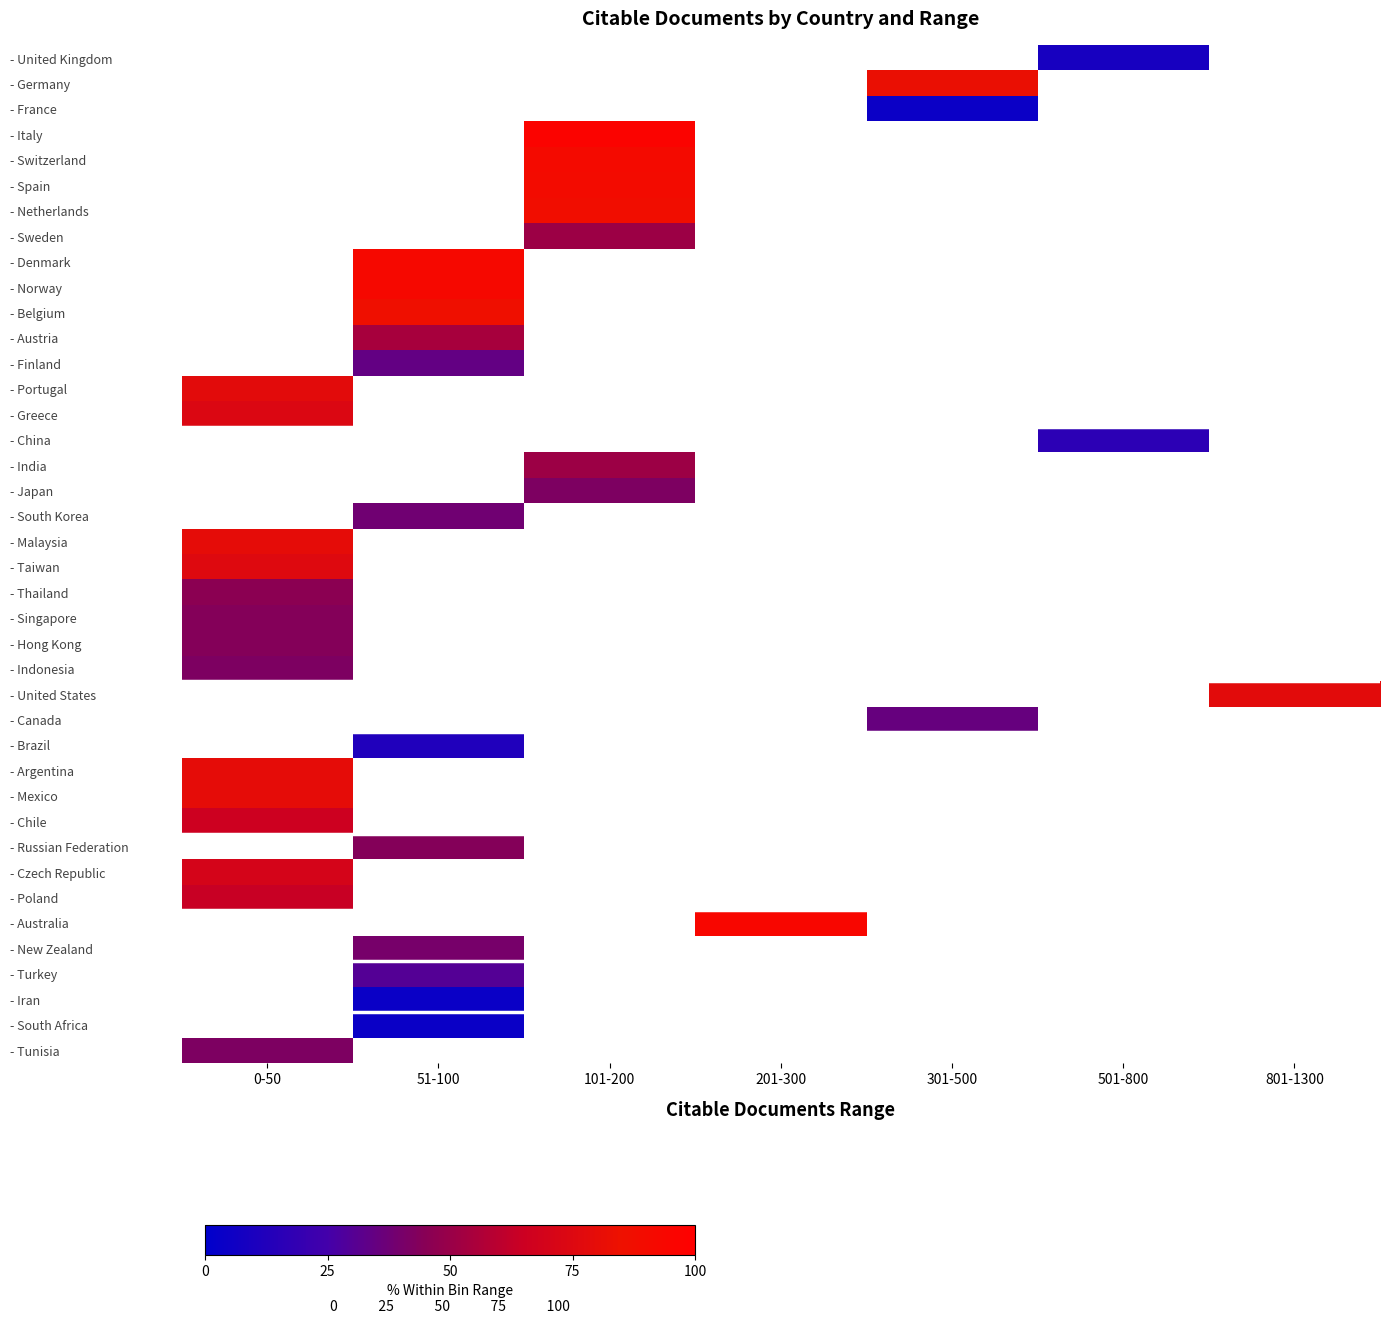

At which label is - Malaysia closest to 80?

0-50